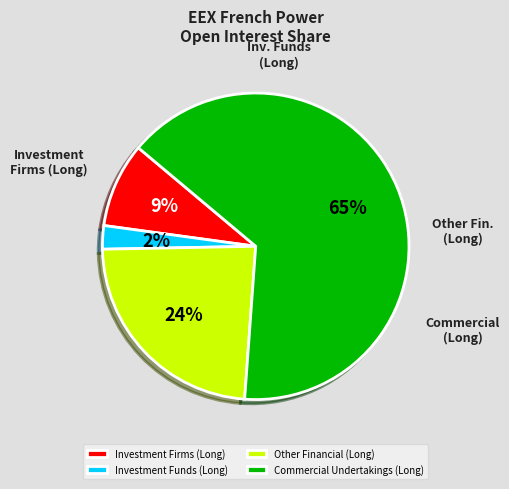

To the nearest percent, what is the difference between the Other Financial (Long) and Commercial Undertakings (Long) slice percentages?

41%